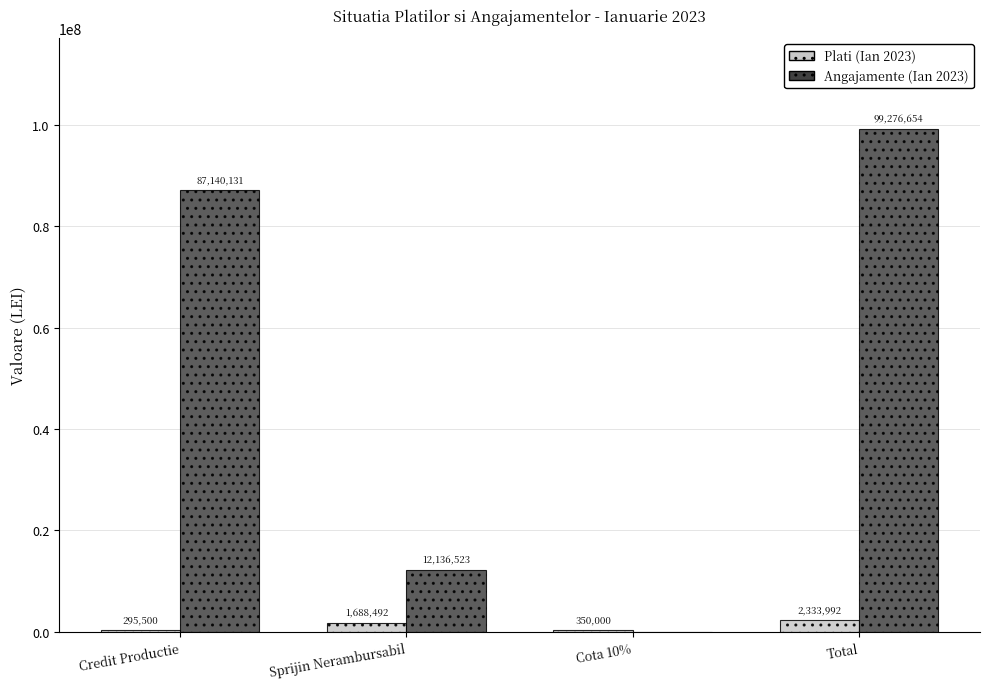

Between Cota 10% and Total, which series saw the biggest shift?

Angajamente (Ian 2023)